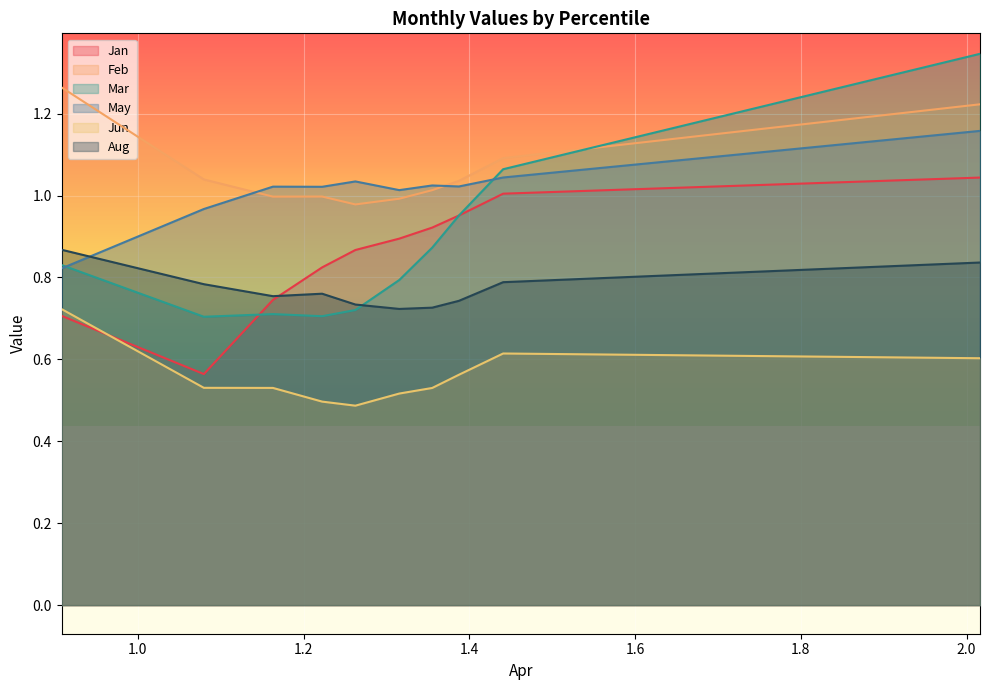

Reading left to right, what are all the values shown in this chart?

Jan: 0.7	0.6	0.7	0.8	0.9	0.9	0.9	1.0	1.0	1.0
Feb: 1.3	1.0	1.0	1.0	1.0	1.0	1.0	1.0	1.1	1.2
Mar: 0.8	0.7	0.7	0.7	0.7	0.8	0.9	1.0	1.1	1.3
May: 0.8	1.0	1.0	1.0	1.0	1.0	1.0	1.0	1.0	1.2
Jun: 0.7	0.5	0.5	0.5	0.5	0.5	0.5	0.6	0.6	0.6
Aug: 0.9	0.8	0.8	0.8	0.7	0.7	0.7	0.7	0.8	0.8